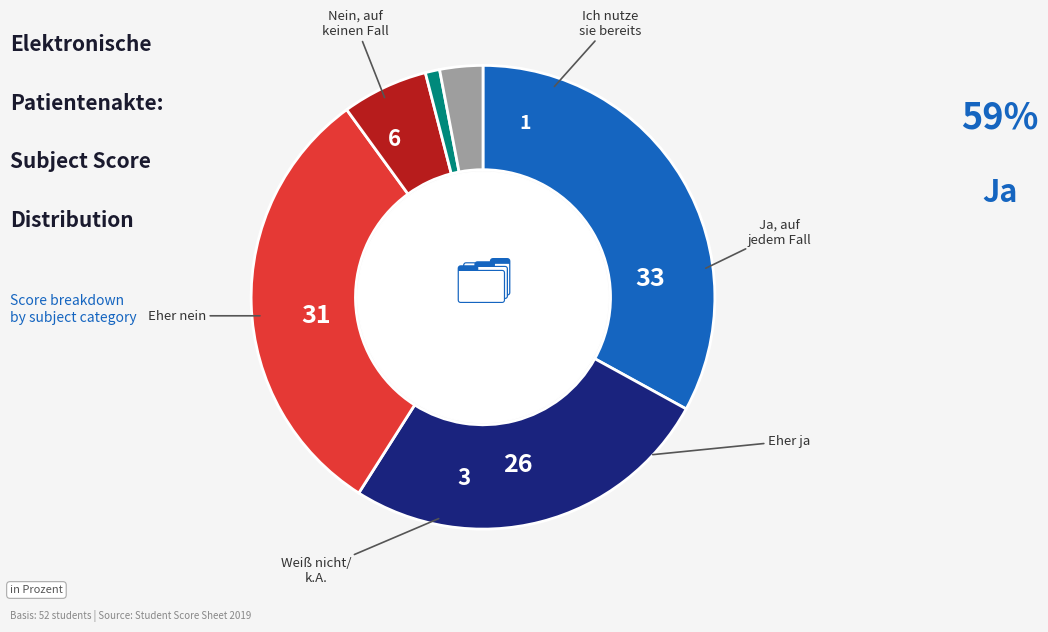

Does any single category account for the majority?

No